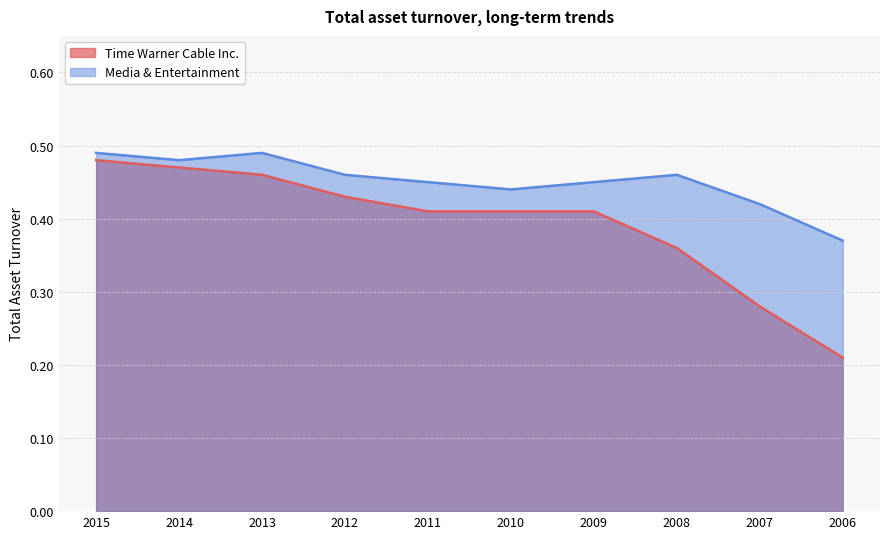

What are all the series names shown in the legend?

Time Warner Cable Inc., Media & Entertainment